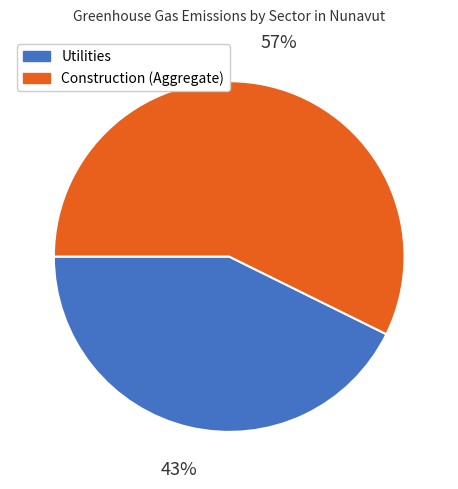

Between Construction (Aggregate) and Utilities, which is larger?

Construction (Aggregate)